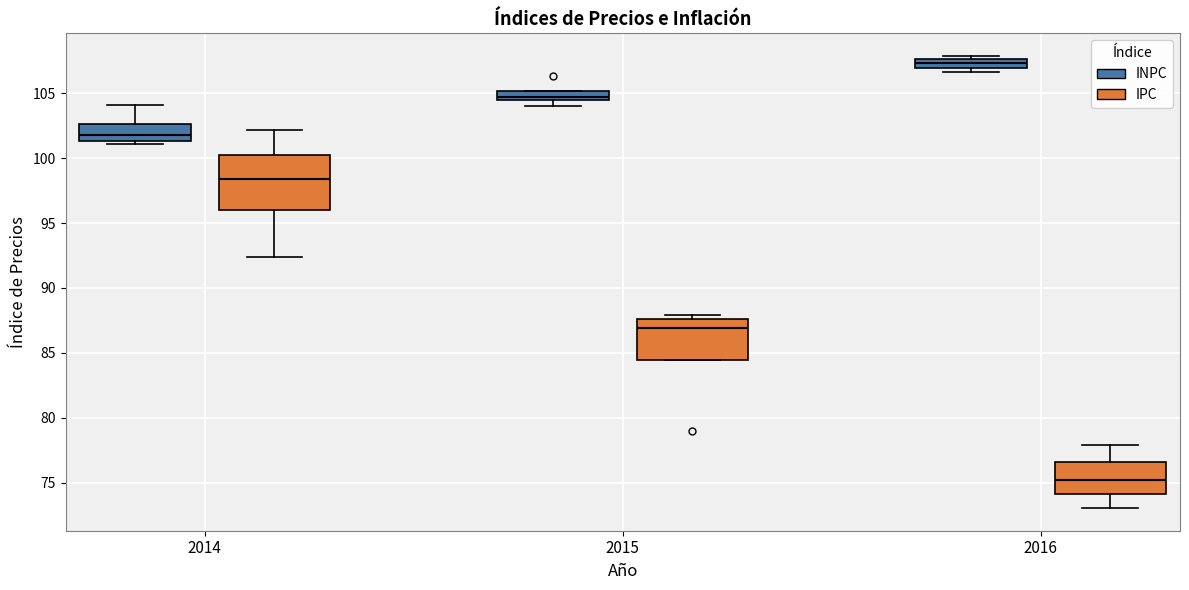

Where does the median line of the box for 2015 (IPC) sit on the y-axis? The values are not printed on the chart, so give them approximately, as read against the axis.

87.0